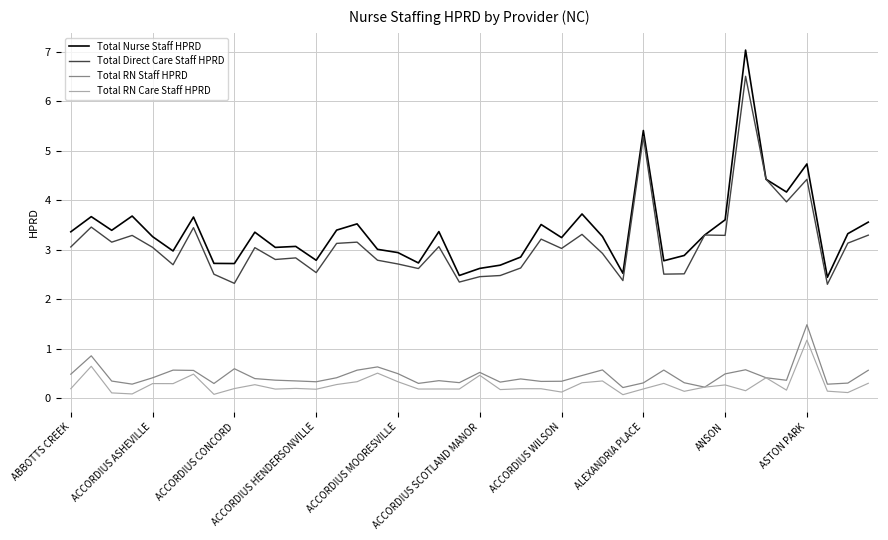

What is the average value of the Total Direct Care Staff HPRD series?

3.1